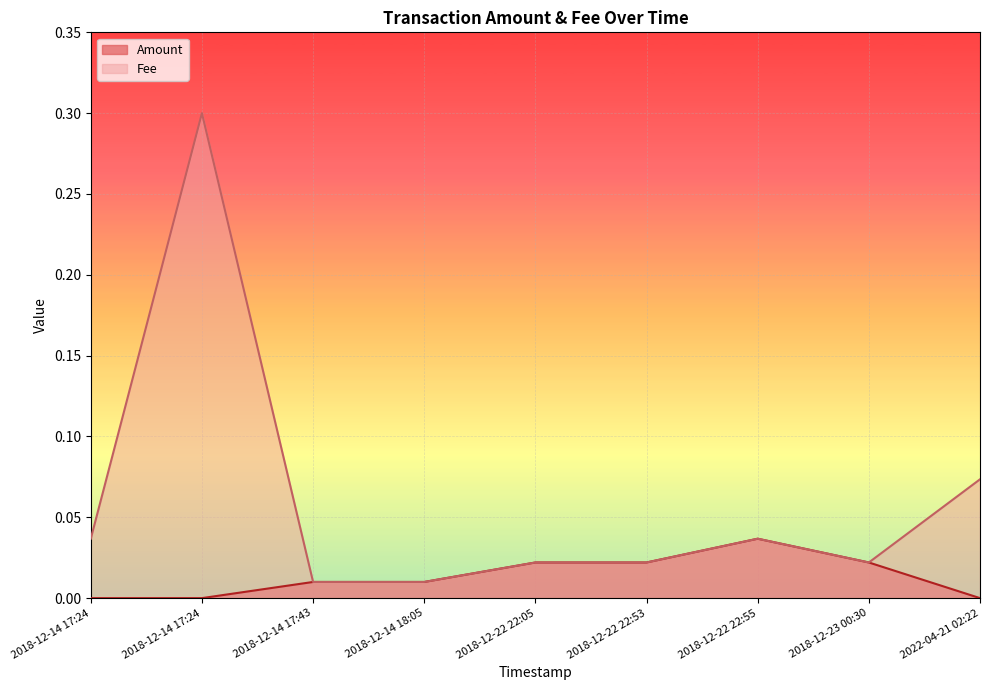

True or false: Fee has a value of 0.0 at 2018-12-23 00:30.

False